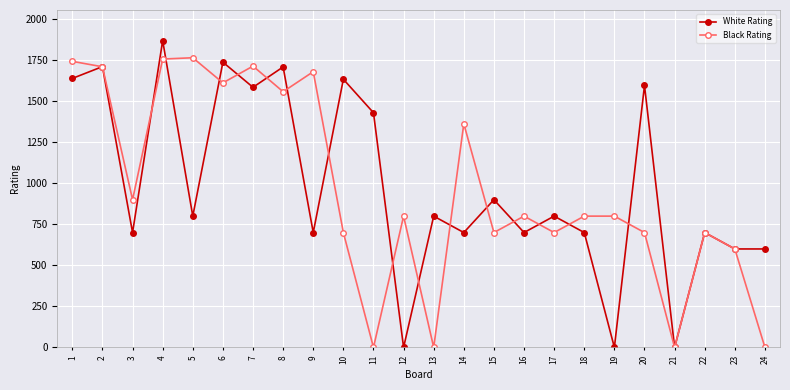

Is the value of Black Rating at 20 greater than the value of White Rating at 15?

No